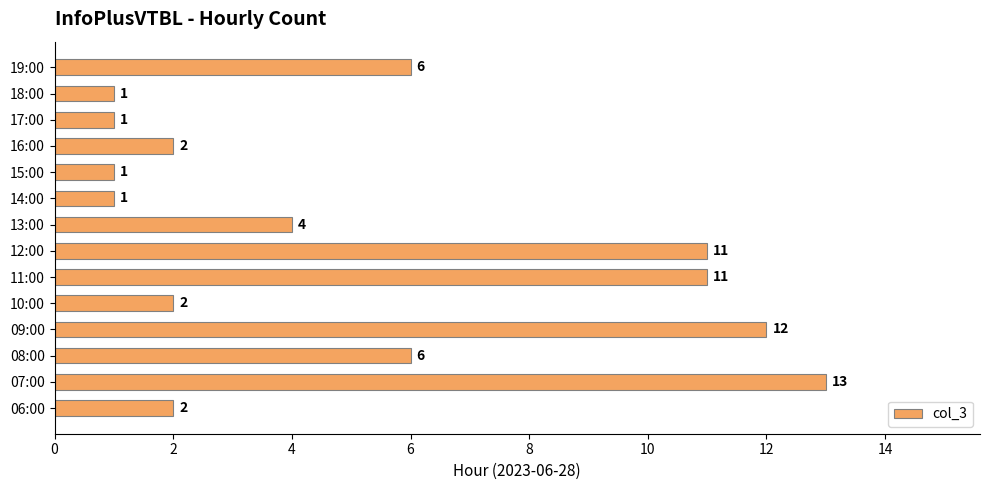

Is it true that the value at 10:00 is 2?

True